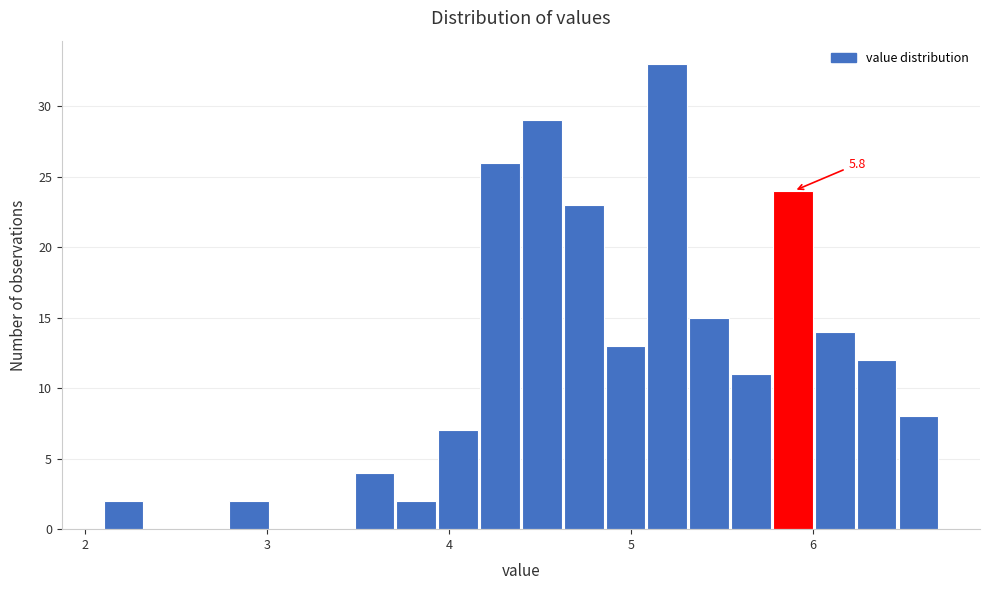

Around what value on the x-axis is the tallest bar? Give the approximate position of its centre, as read against the axis.

5.2